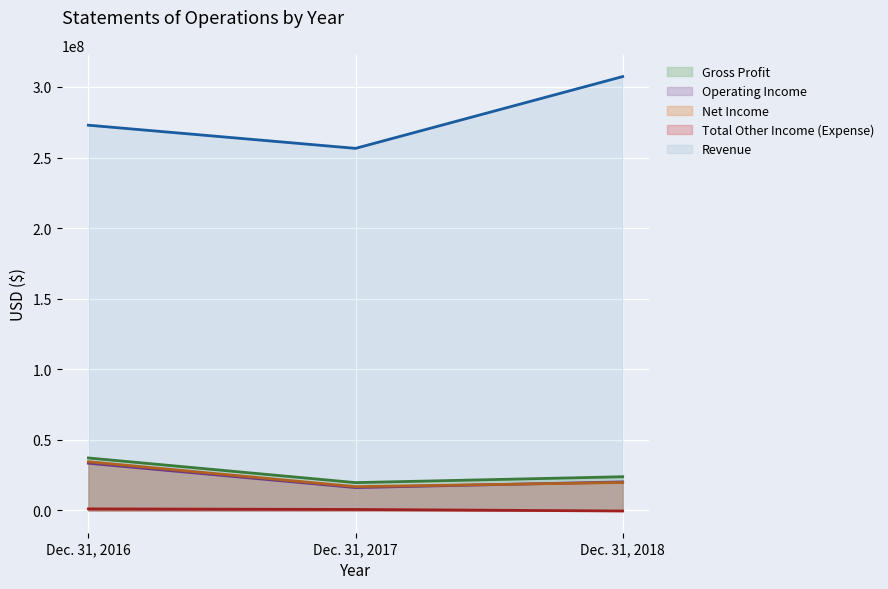

Reading left to right, what are all the values shown in this chart?

Gross Profit: 37151443	19691118	23850896
Operating Income: 33414645	16165382	20192740
Net Income: 34484463	16832350	19766205
Total Other Income (Expense): 1069818	666968	-426535
Revenue: 272938079	256525281	307400097